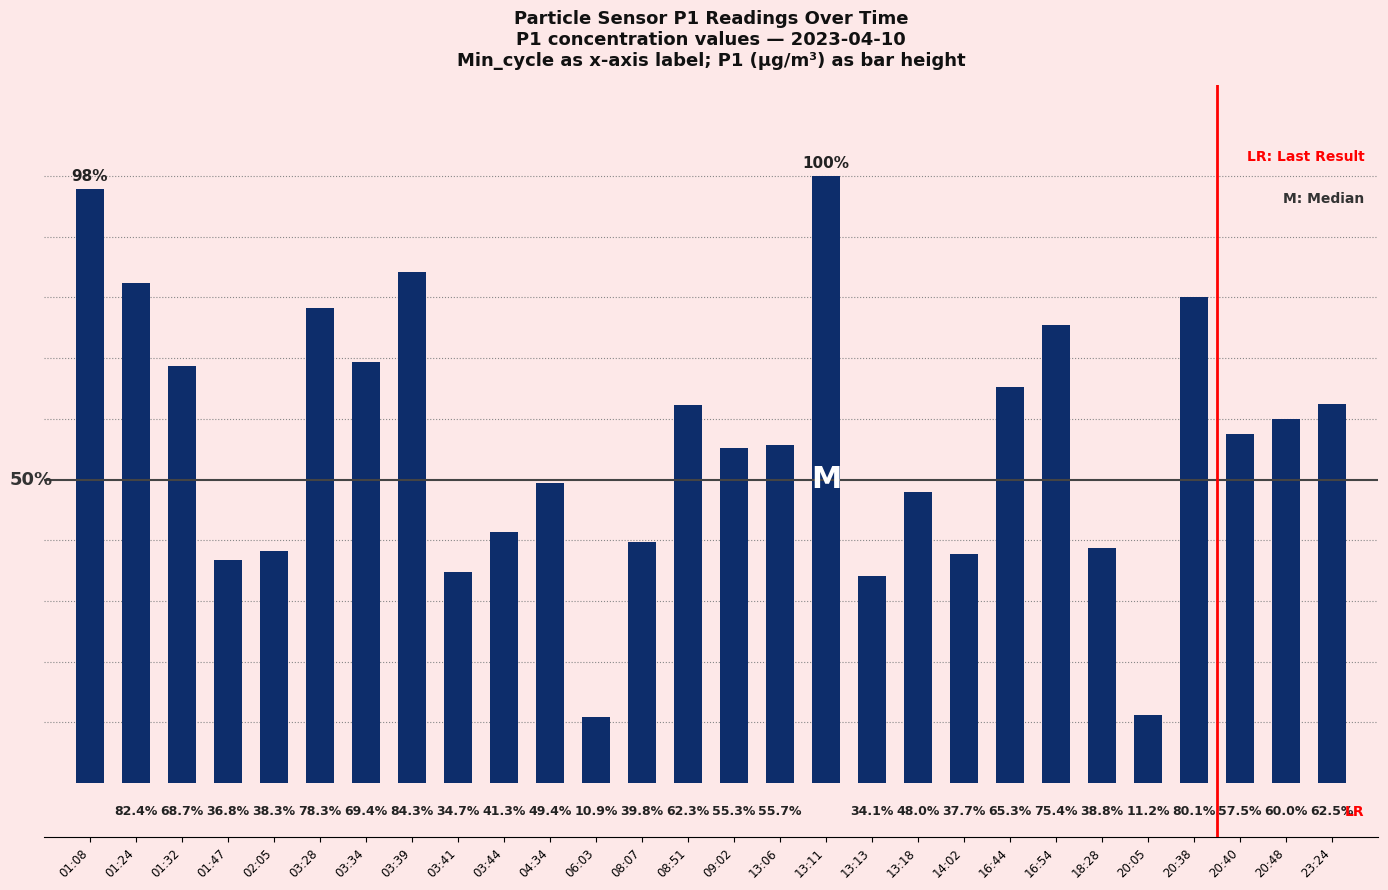

What is the minimum value shown in the chart?

245.2